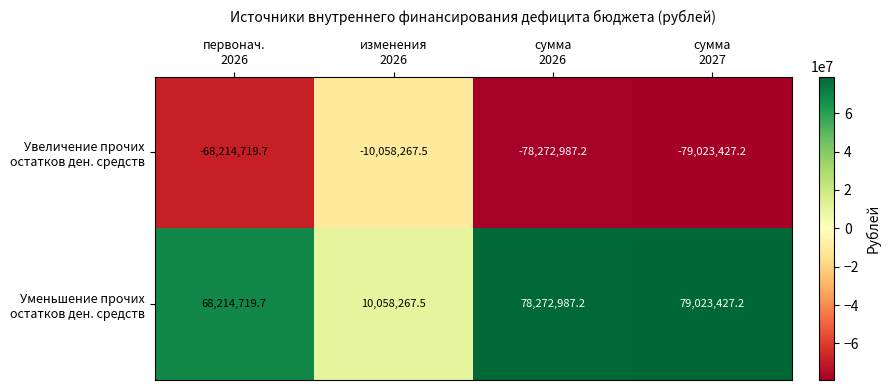

How many distinct data groups are displayed?

2